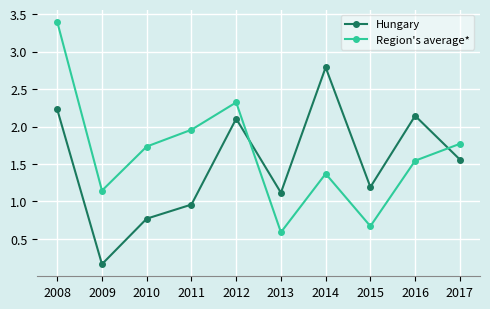

At which label does Hungary reach its minimum?

2009